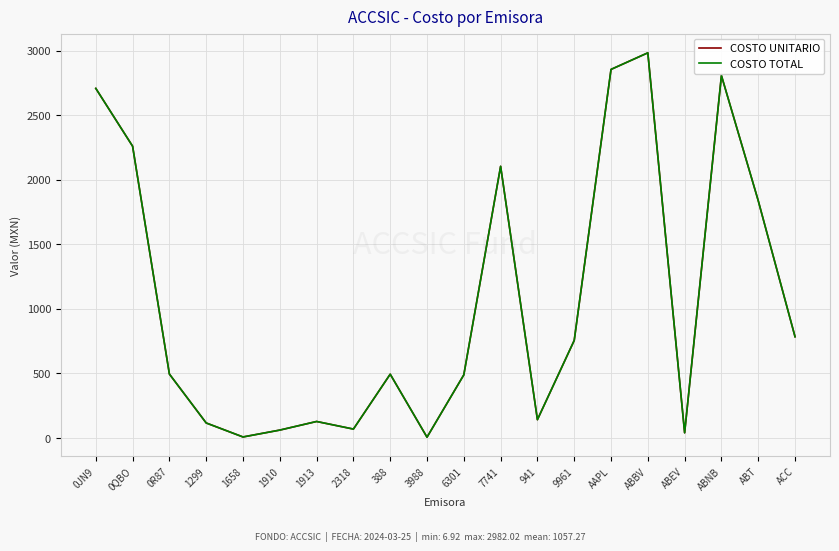

Is this an area chart (filled region under the line)?

No